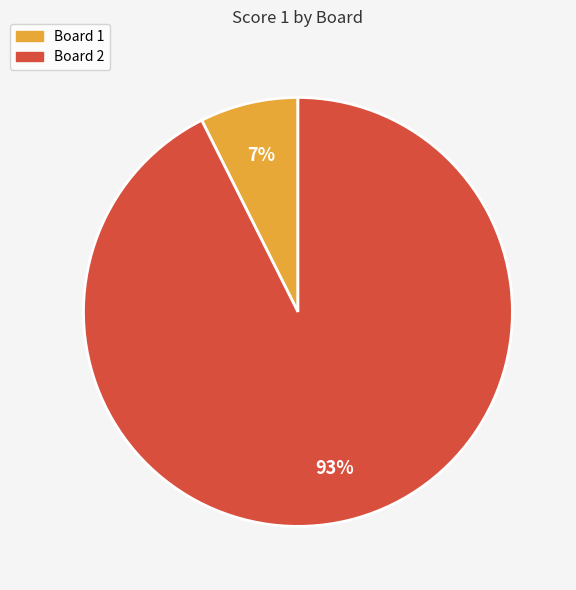

Between Board 2 and Board 1, which is larger?

Board 2